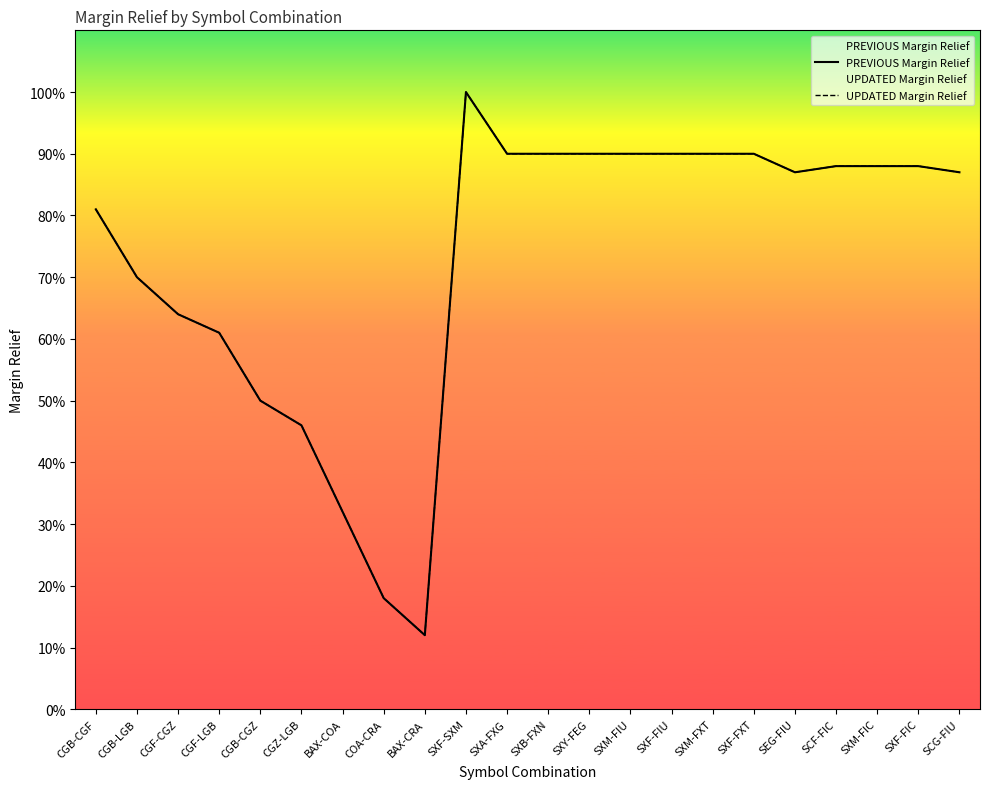

Read the UPDATED Margin Relief value at SXF-FXT.

0.9